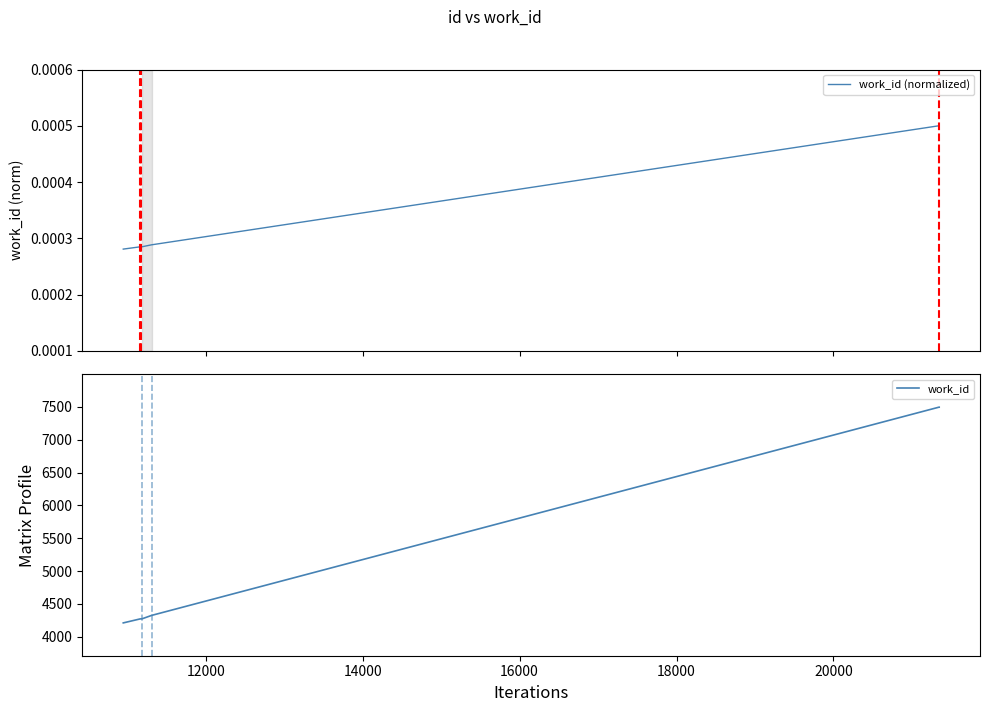

List the series in order of their overall mean, highest first.

work_id, work_id (normalized)